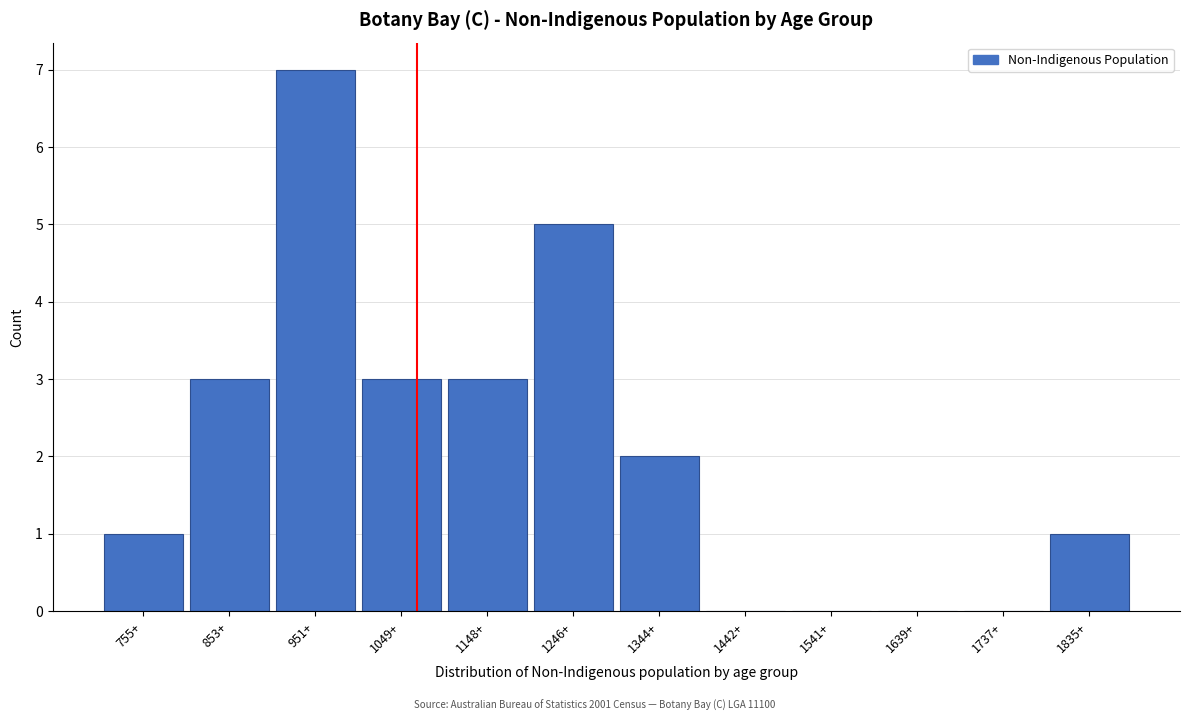

Reading right to left, extract all data points from this chart.

1835+=1	1737+=0	1639+=0	1541+=0	1442+=0	1344+=2	1246+=5	1148+=3	1049+=3	951+=7	853+=3	755+=1